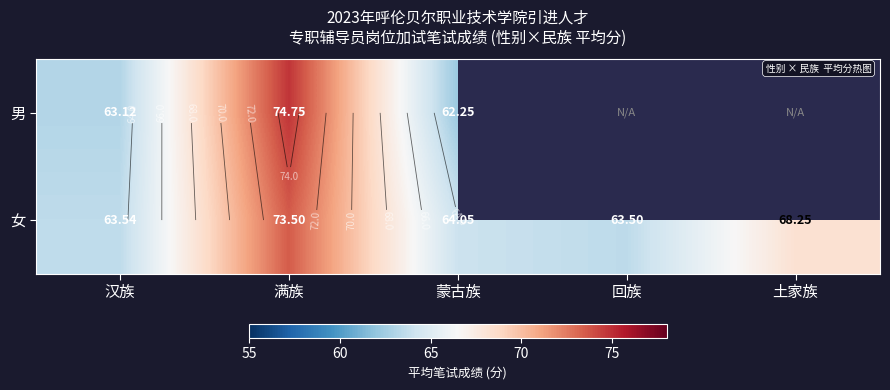

What is the average value of the 女 series?

66.6